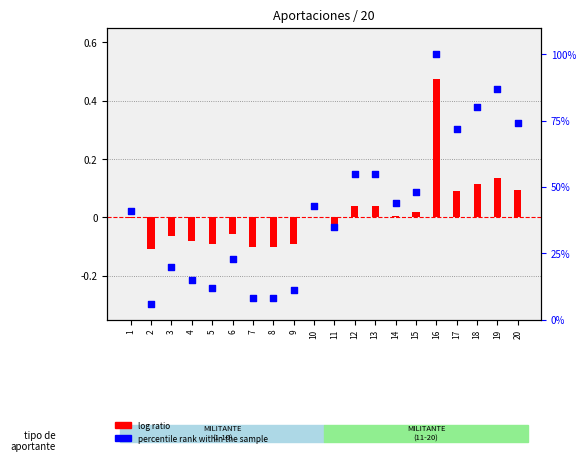

At how many categories does at least one series exceed 0?

20